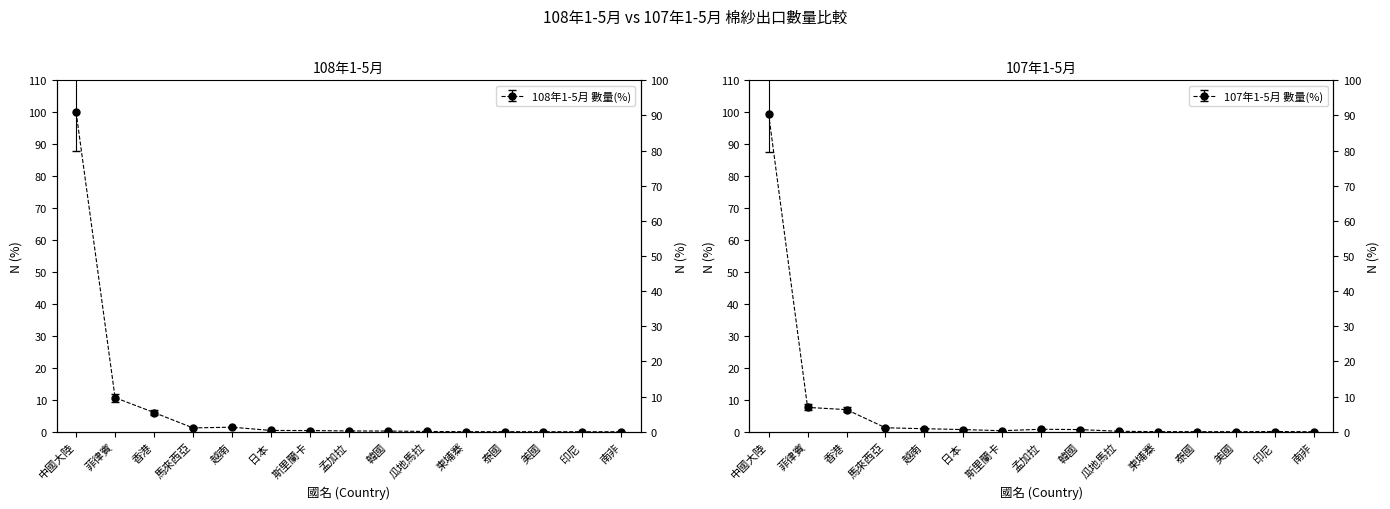

Where is the first local minimum for 107年數量(KG)?

斯里蘭卡